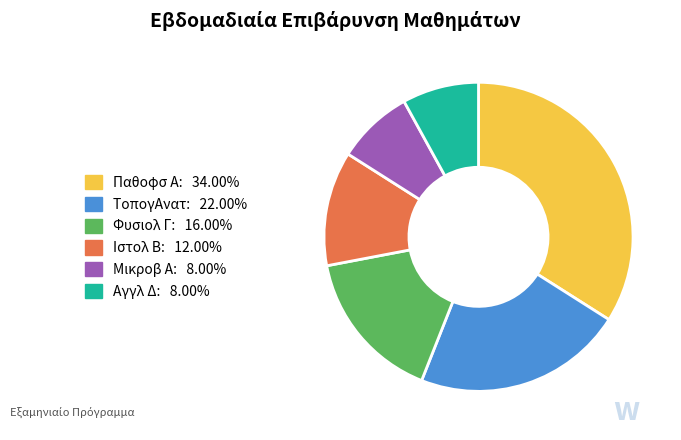

Which category has the biggest portion of the pie?

Παθοφσ Α